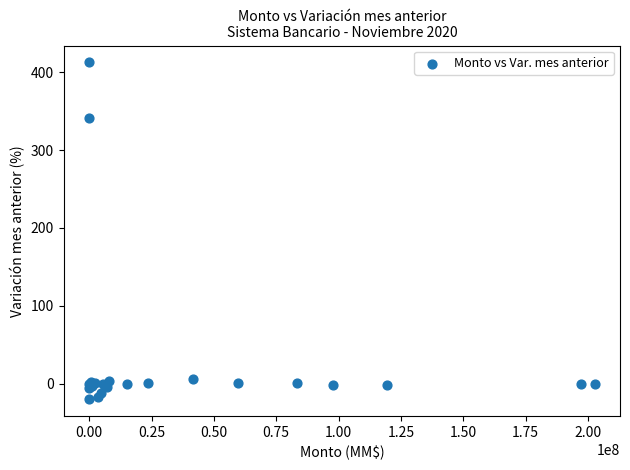

What Y value in the scatter plot is closest to 196?

341.5